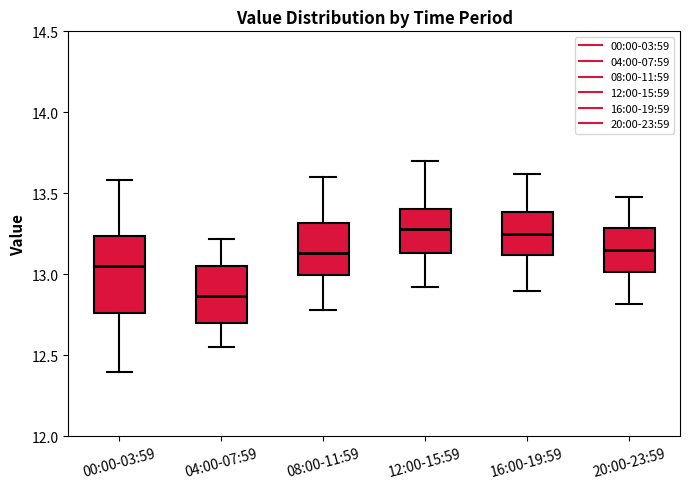

Comparing the boxes themselves (not the whiskers), which one is the tallest?

00:00-03:59